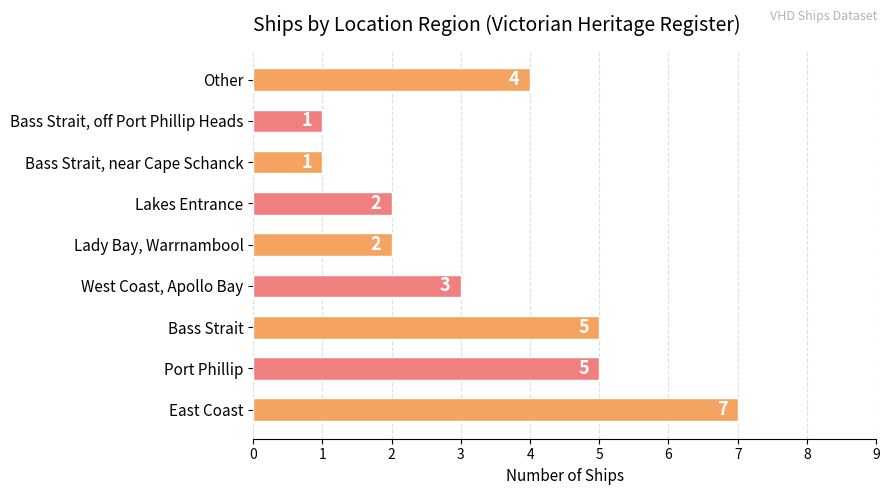

Count the values in the range 2 to 5.

6